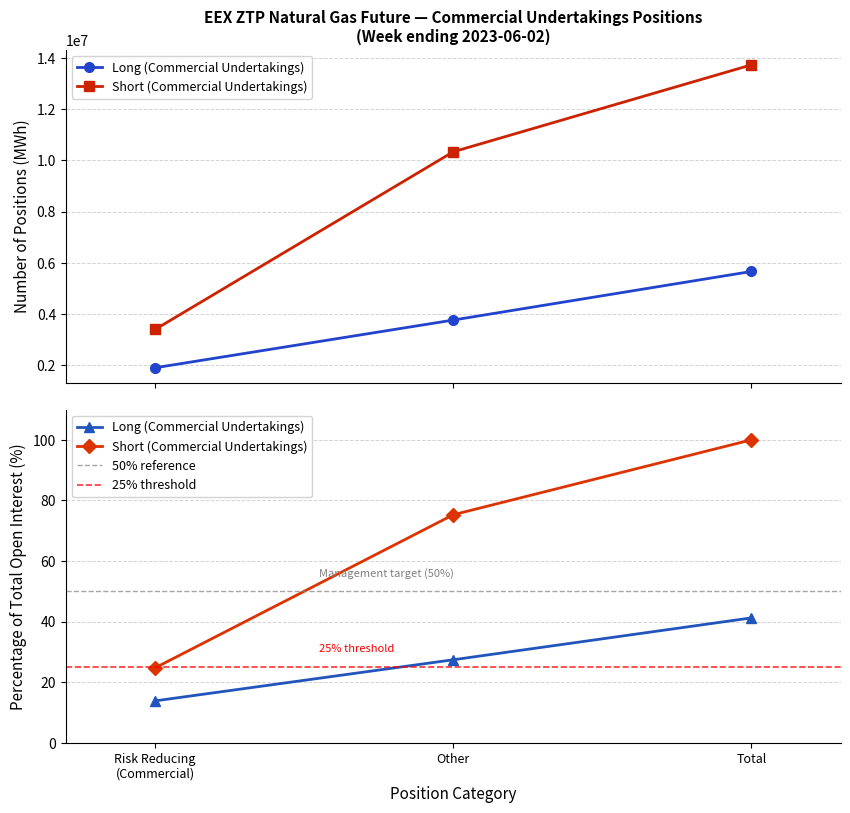

Which series has the largest total across all categories?

Short (Commercial Undertakings)